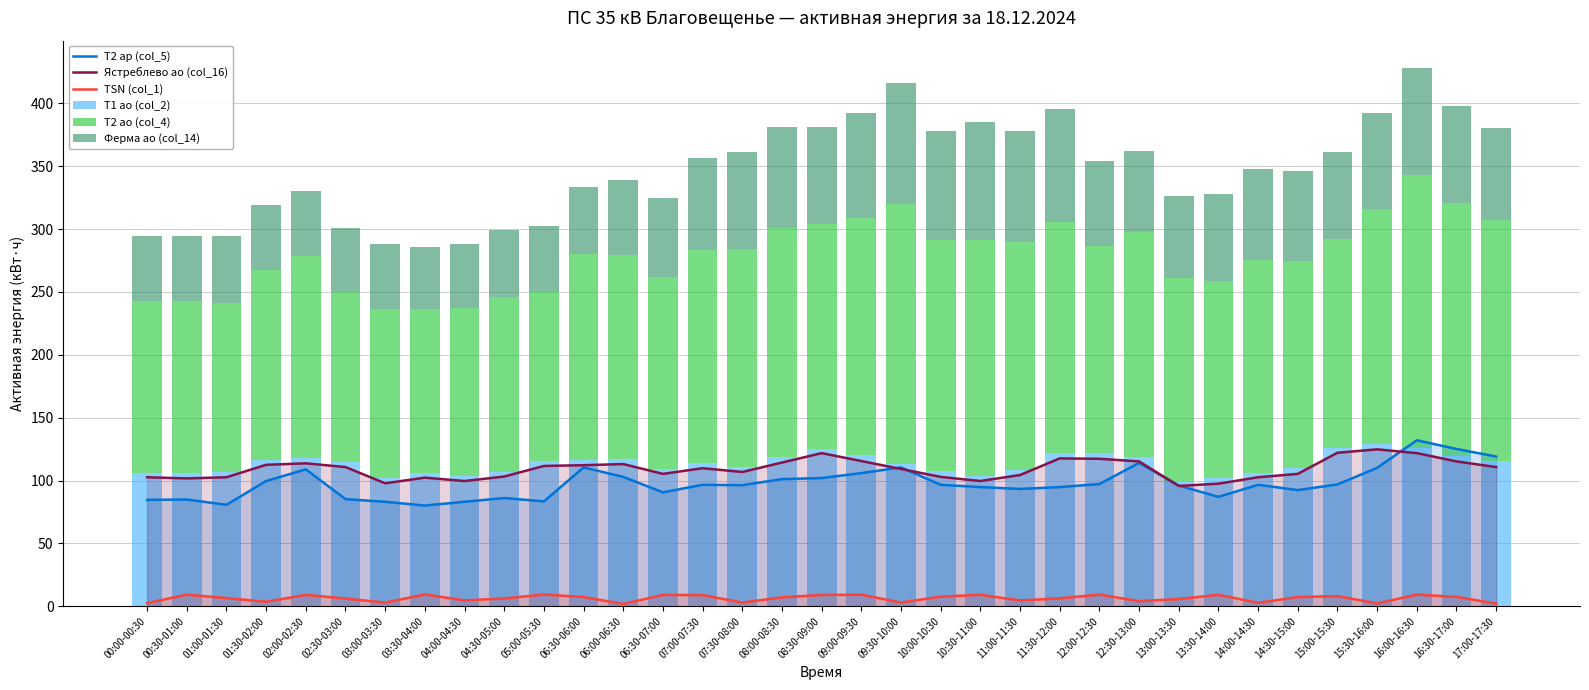

List the labels in order of Ястреблево ao (col_16) value, largest first.

15:30-16:00, 15:00-15:30, 08:30-09:00, 16:00-16:30, 11:30-12:00, 12:00-12:30, 09:00-09:30, 12:30-13:00, 16:30-17:00, 08:00-08:30, 02:00-02:30, 06:00-06:30, 01:30-02:00, 06:30-06:00, 05:00-05:30, 02:30-03:00, 17:00-17:30, 07:00-07:30, 09:30-10:00, 07:30-08:00, 06:30-07:00, 14:30-15:00, 11:00-11:30, 04:30-05:00, 10:00-10:30, 00:00-00:30, 01:00-01:30, 14:00-14:30, 03:30-04:00, 00:30-01:00, 04:00-04:30, 10:30-11:00, 03:00-03:30, 13:30-14:00, 13:00-13:30